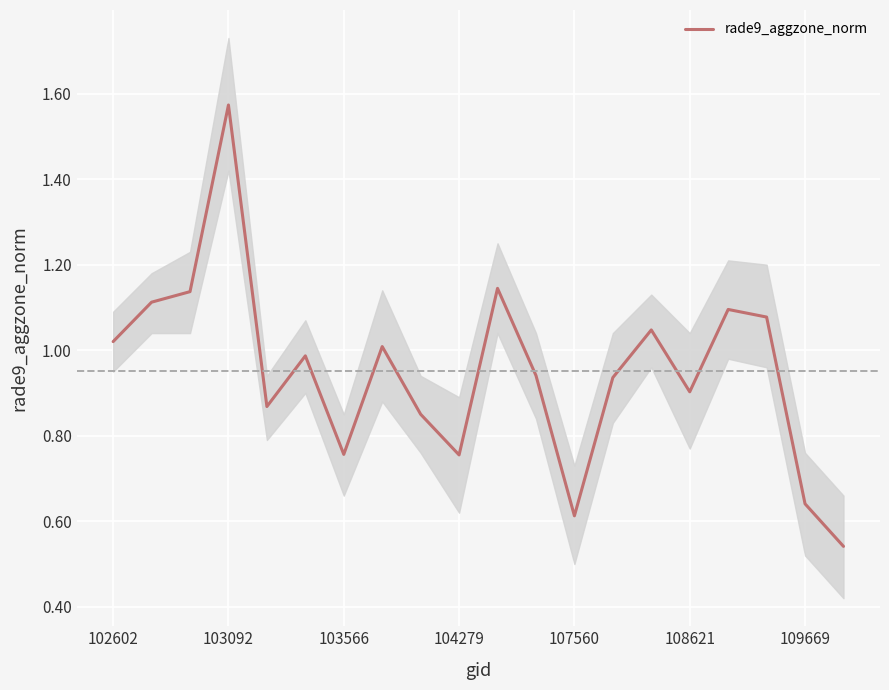

How many lines are shown in the chart?

1